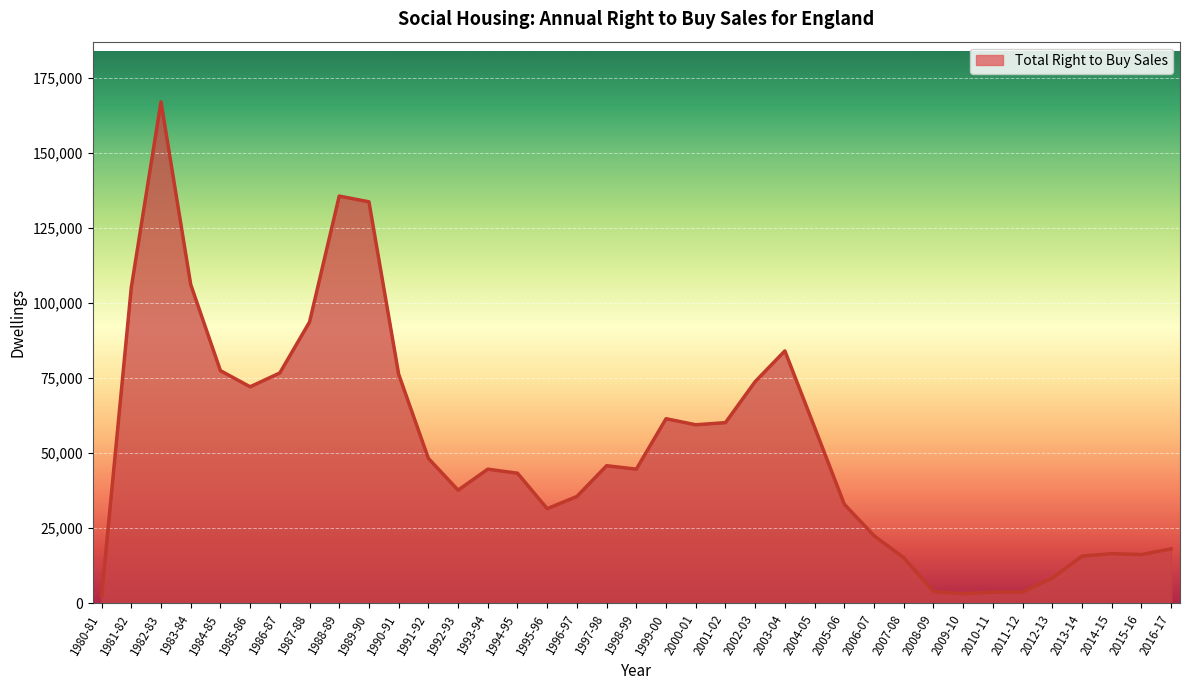

What is the ratio of the value at 2013-14 to the value at 1995-96?

0.5